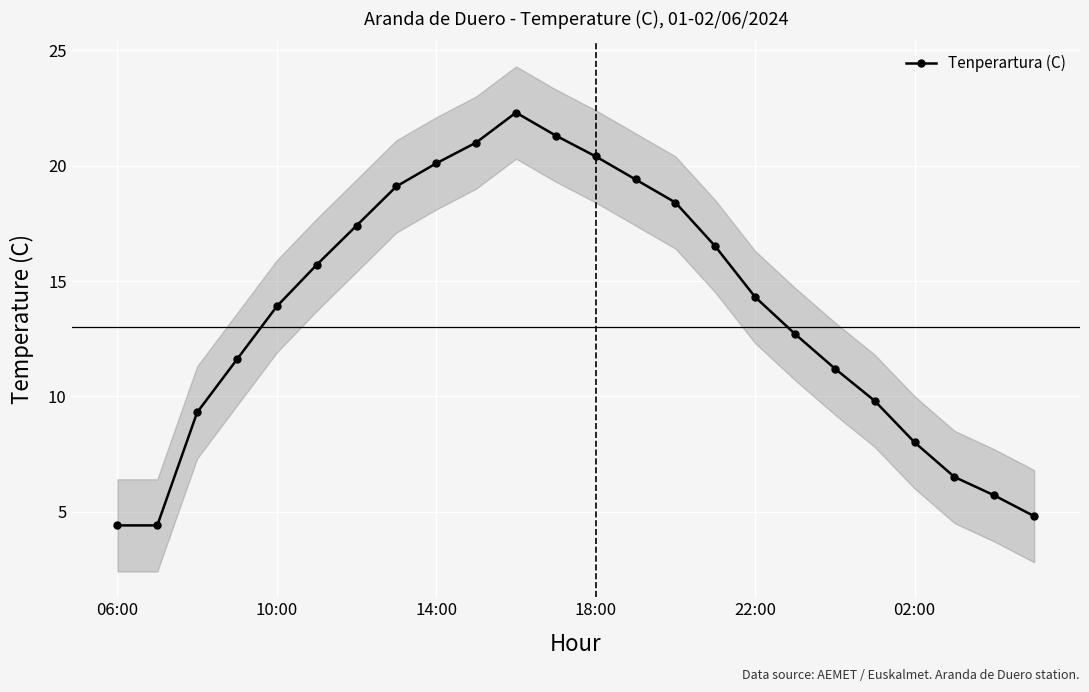

What is the highest value of the Tenperartura (C) series?

22.3